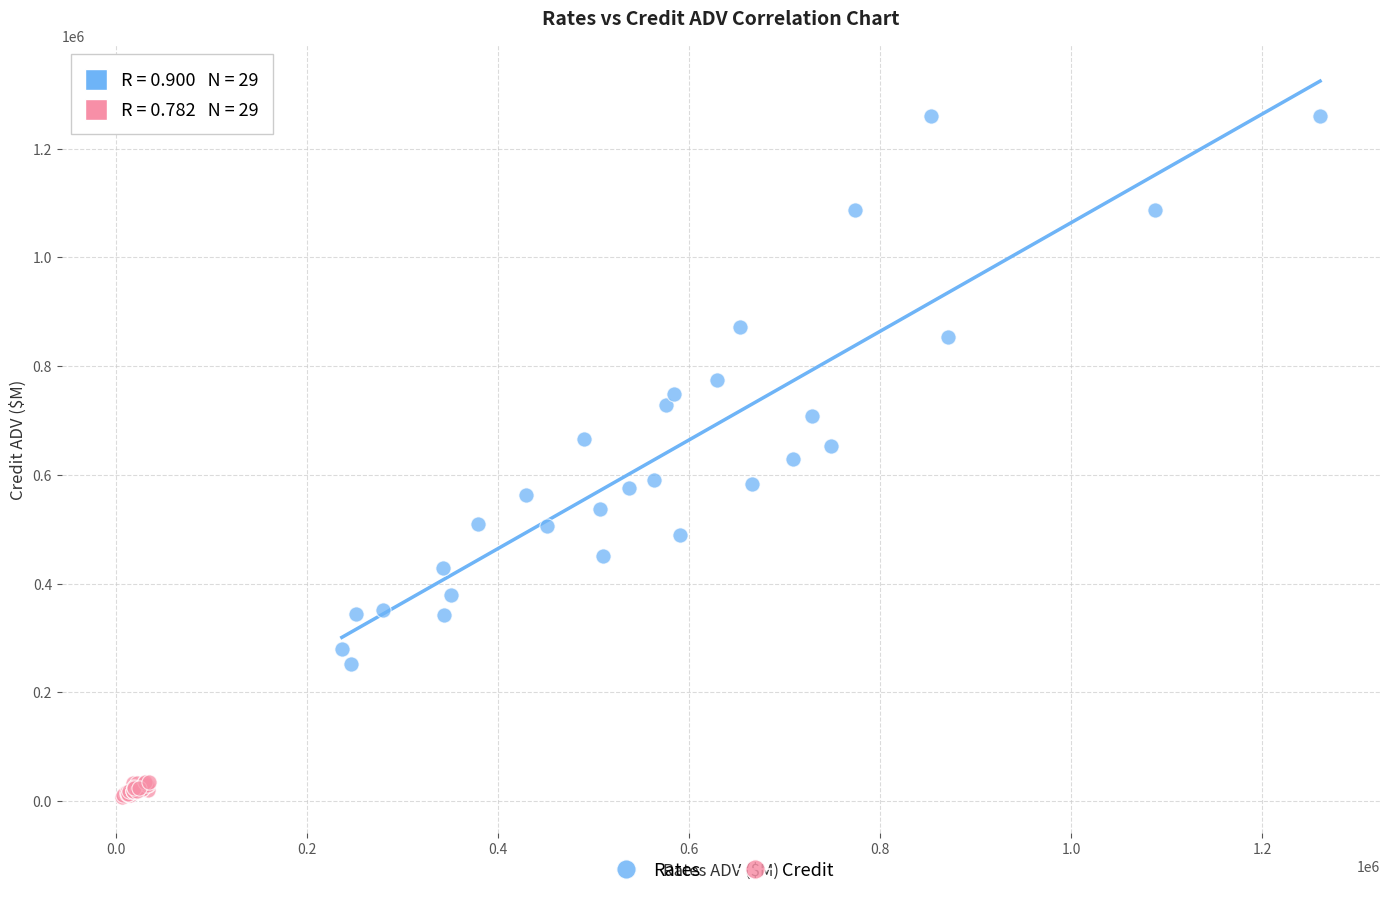

What are all the series names shown in the legend?

Rates, Credit